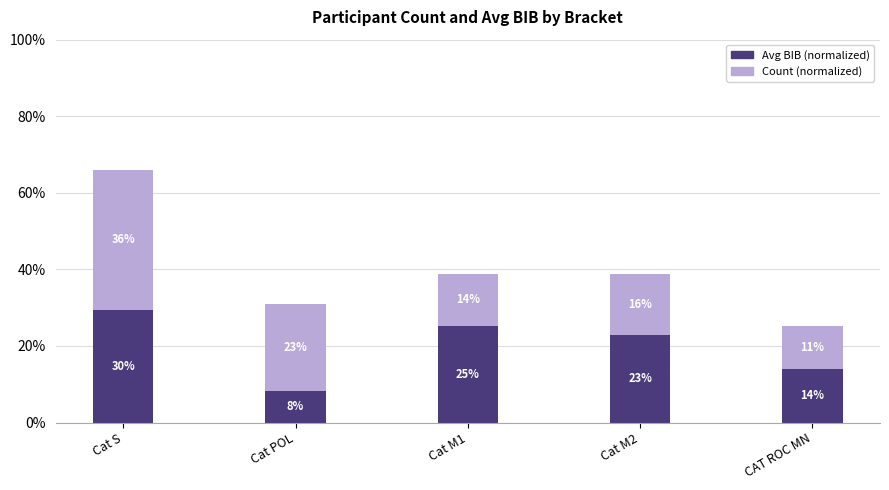

What is the label of the 4th bar from the left?

Cat M2